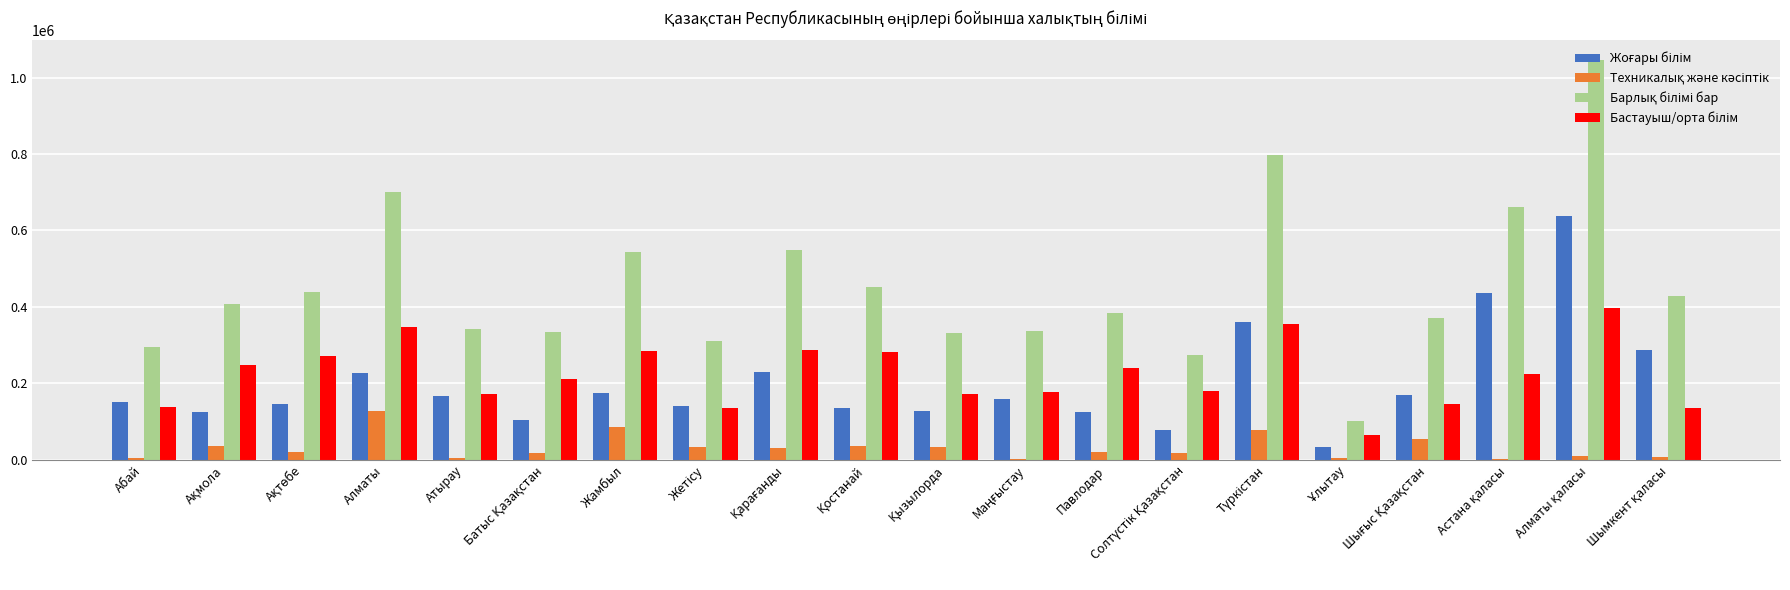

What is the greatest value displayed?

1044792